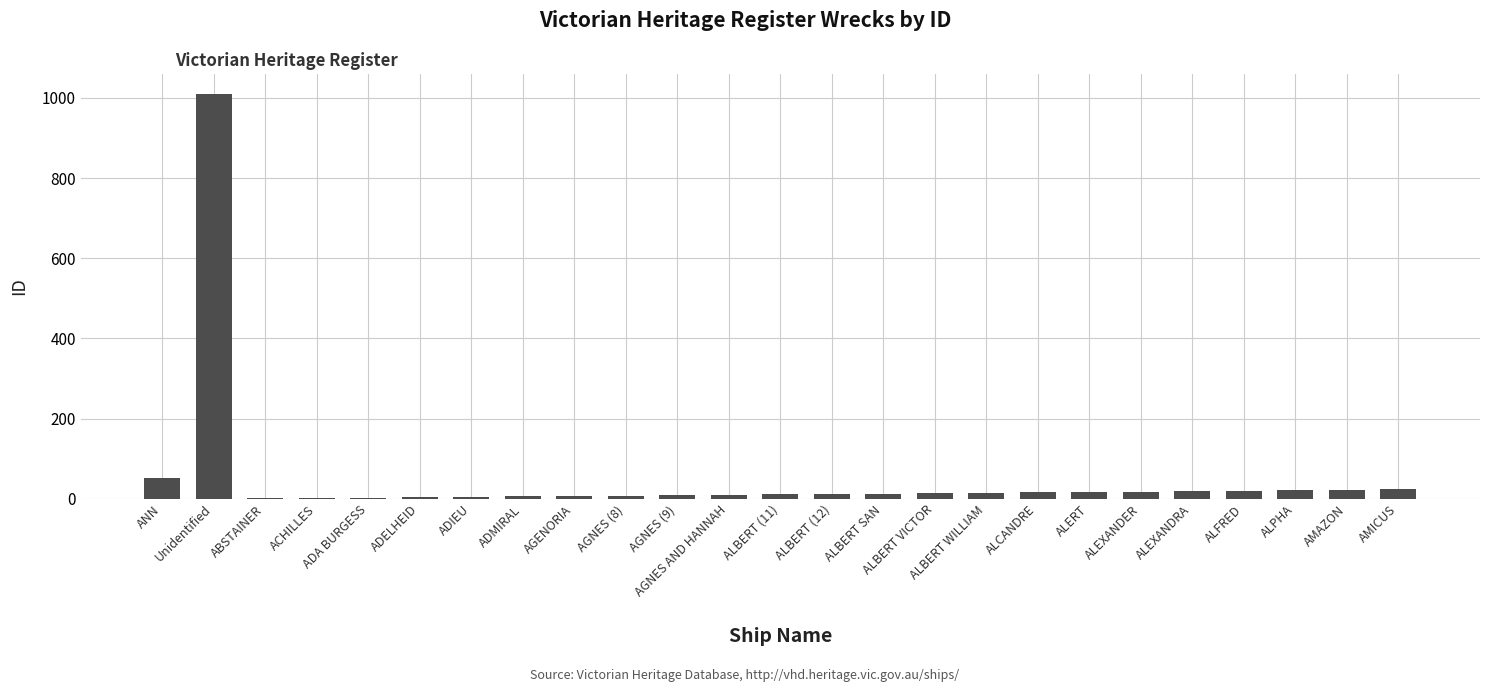

How many categories are shown in the chart?

25